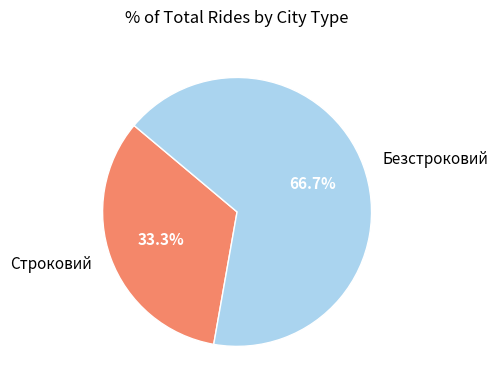

True or false: Строковий accounts for 44% of the total.

False